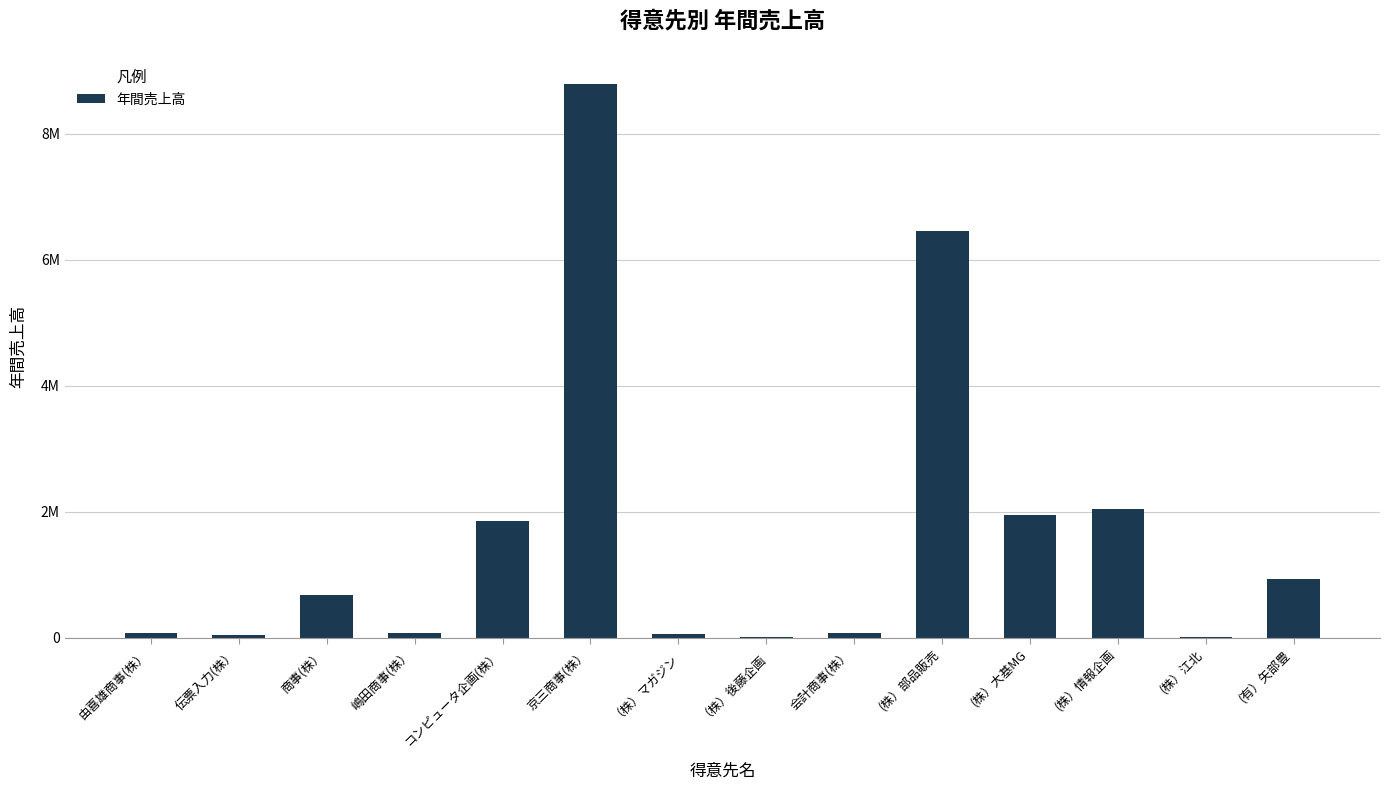

Where is the data nearest to the value 4410773?

(株）部品販売